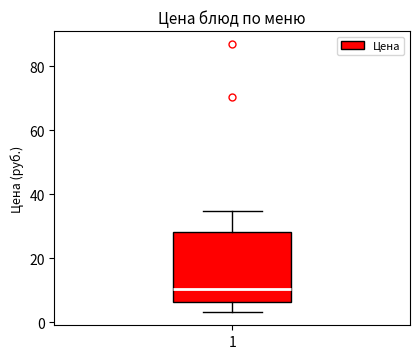

Where does the upper whisker of the box at x = 1 end on the y-axis? The values are not printed on the chart, so give them approximately, as read against the axis.

34